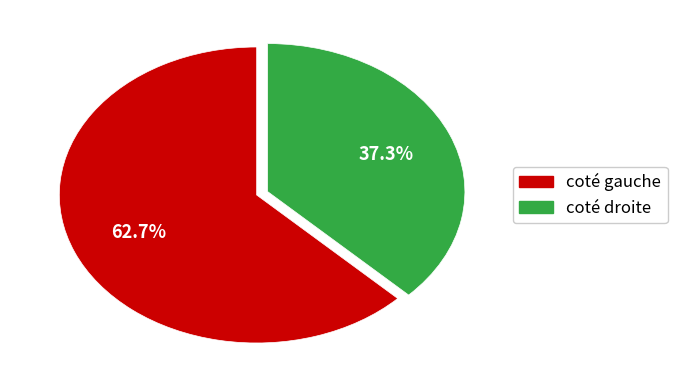

Is there a majority slice in this chart?

Yes